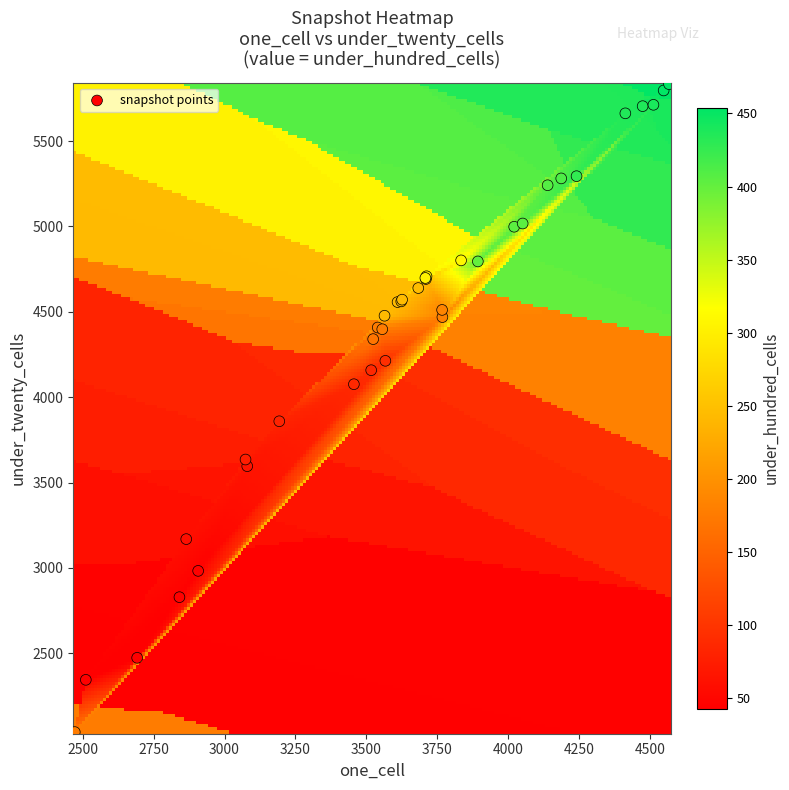

What Y value in the scatter plot is closest to 3936?

3859